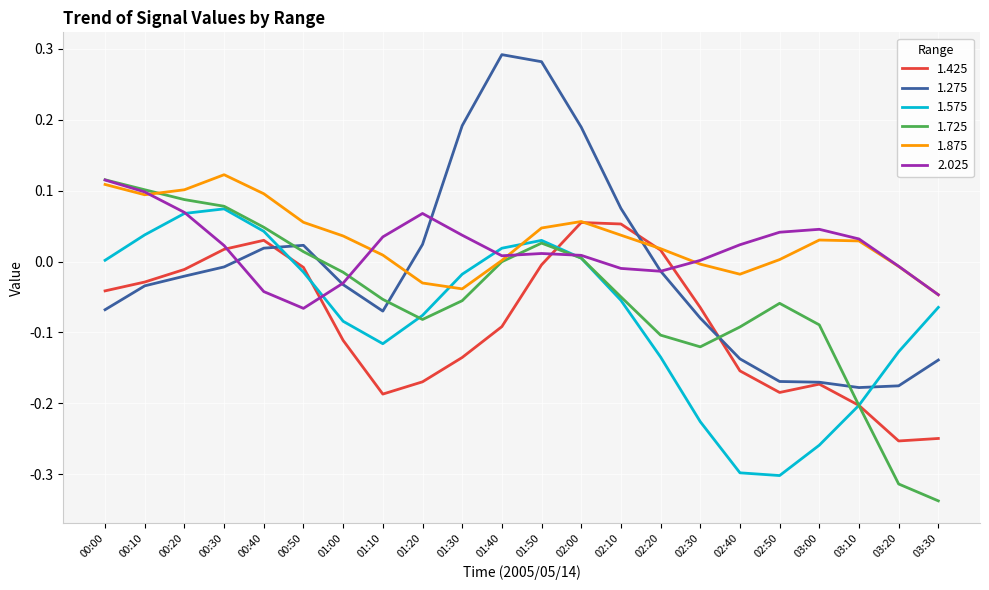

At which category does the chart reach its minimum across all series?

03:30